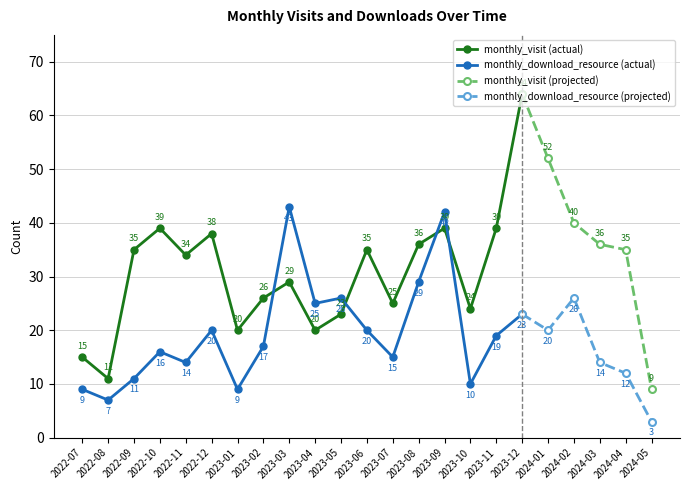

Rank the series at 2023-07 from lowest to highest value.

monthly_download_resource, monthly_visit